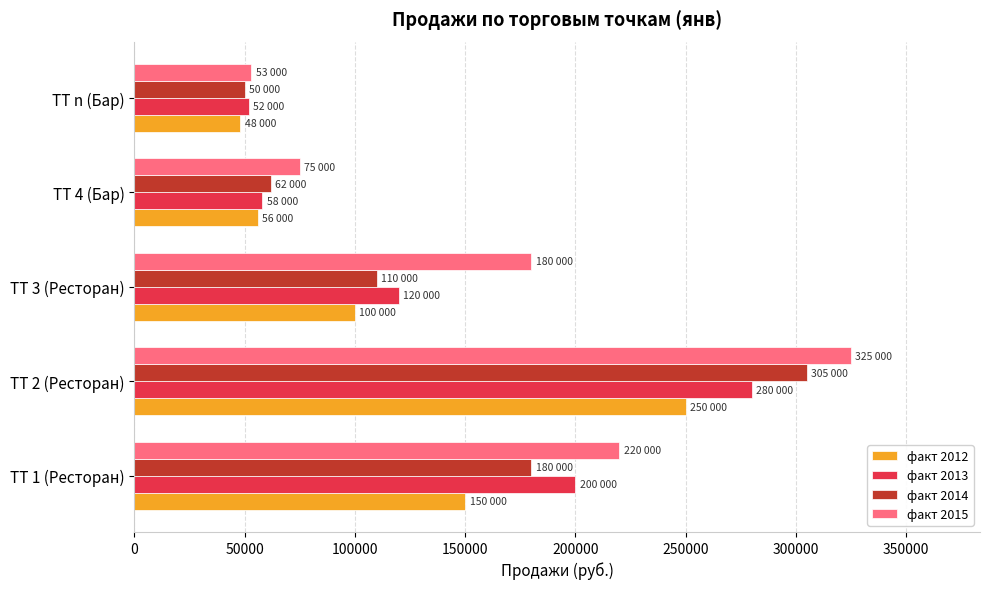

What is the difference between the maximum and minimum values in the факт 2015 series?

272000